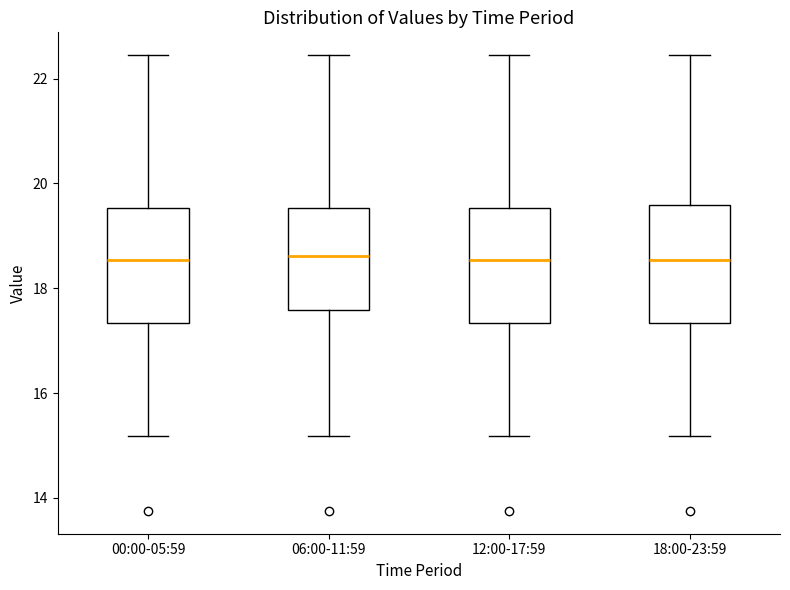

Reading left to right, transcribe this box plot: for each box, give where its median line is, the range the box spans, and where its two whiskers end, as read against the y-axis. The values are not printed on the chart, so give them approximately, as read against the axis.

00:00-05:59: median 18.6, box 17.4 to 19.6, whiskers 15.2 to 22.4
06:00-11:59: median 18.6, box 17.6 to 19.6, whiskers 15.2 to 22.4
12:00-17:59: median 18.6, box 17.4 to 19.6, whiskers 15.2 to 22.4
18:00-23:59: median 18.6, box 17.4 to 19.6, whiskers 15.2 to 22.4